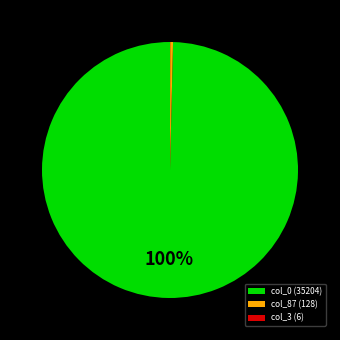

To the nearest percent, what is the average slice percentage?

33%